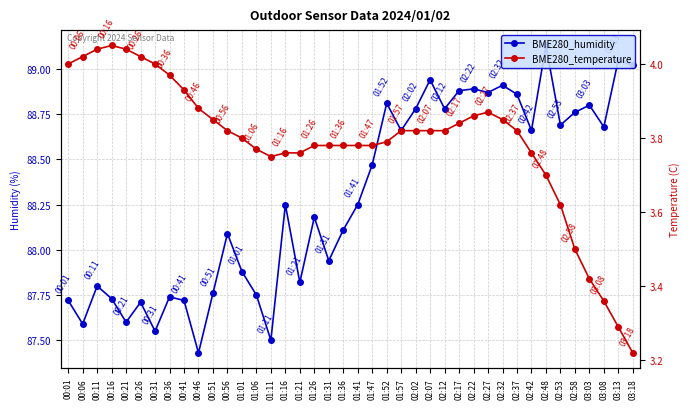

Is it true that BME280_temperature equals 3.8 at 02:02?

True